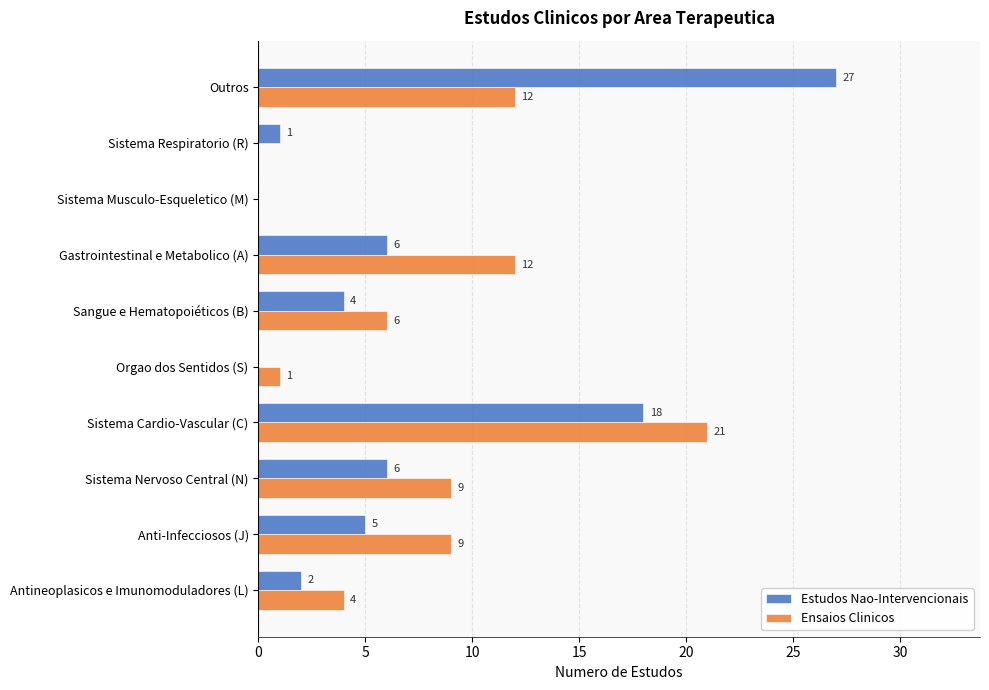

True or false: Estudos Nao-Intervencionais has a value of 18 at Sistema Cardio-Vascular (C).

True